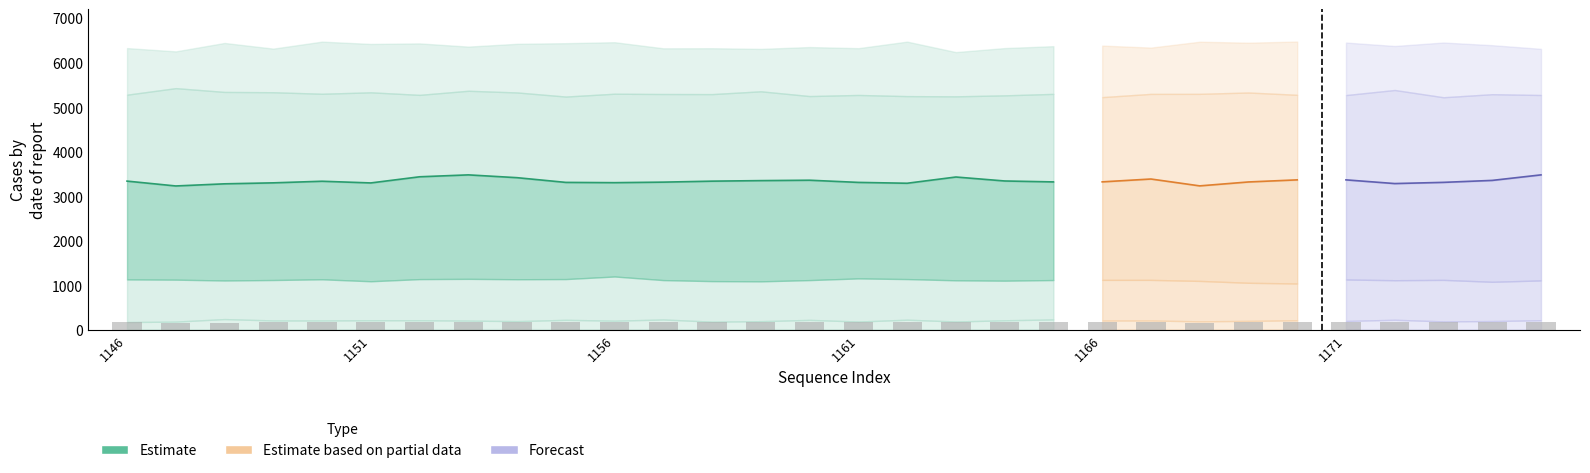

What is the sum of the base values at 1162 and 1151?

442